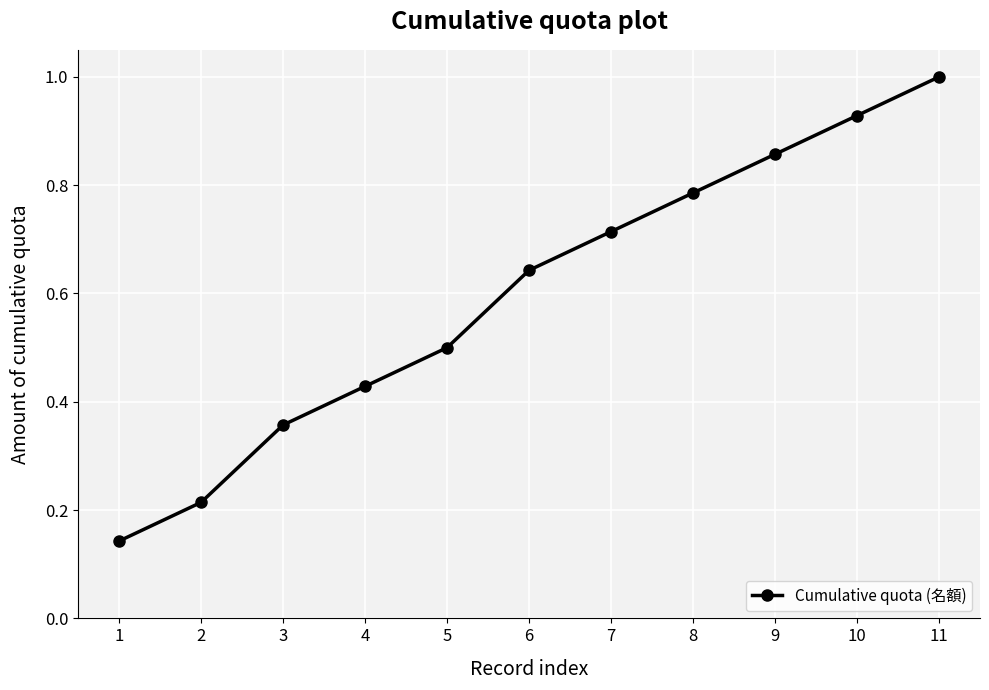

The value at 3 is 0.2. True or false?

False